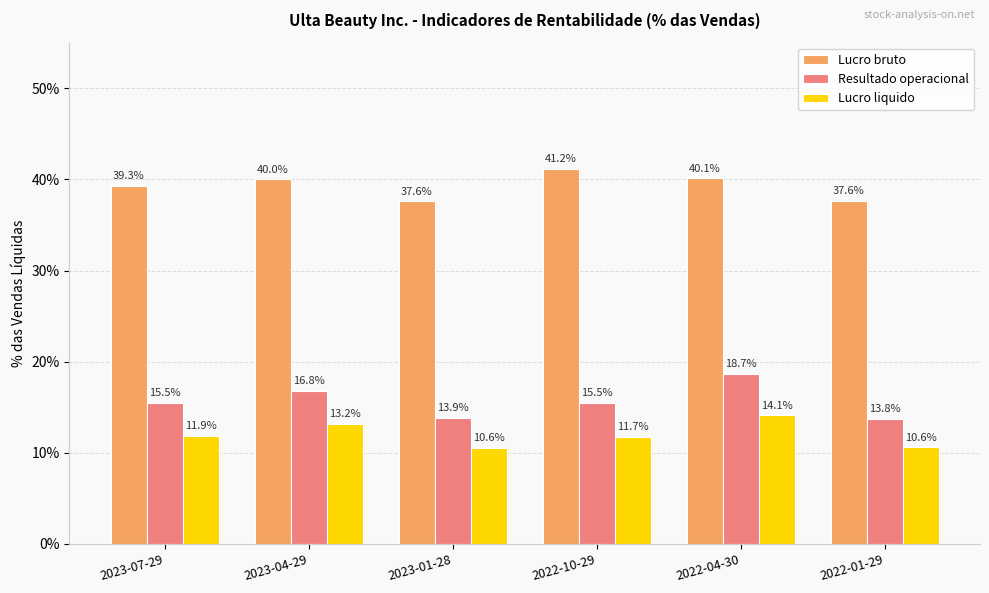

Is the value of Resultado operacional at 2023-01-28 greater than the value of Lucro bruto at 2022-04-30?

No